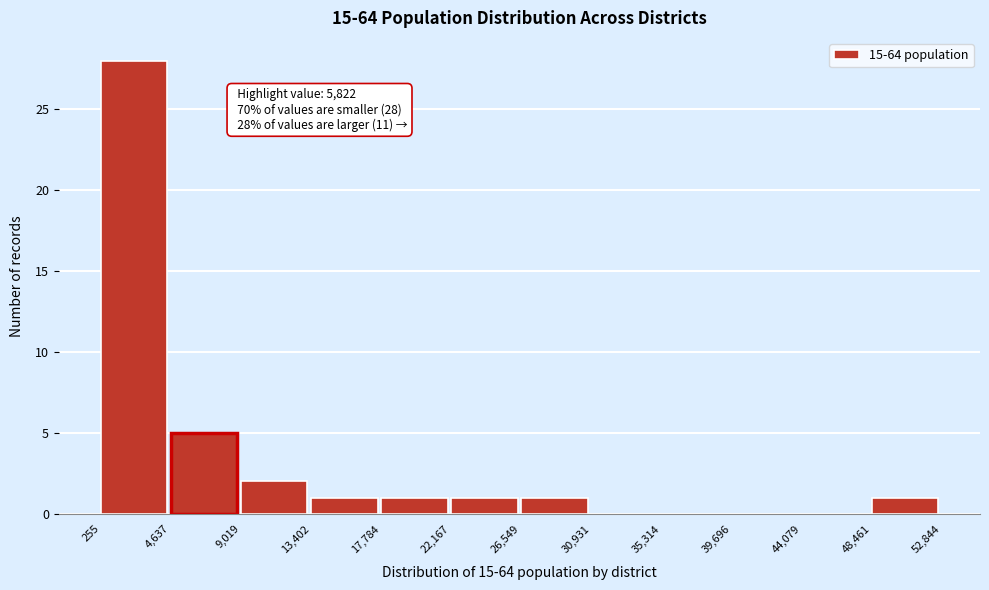

Over which range of the x-axis is the bar tallest?

255 to 4,637